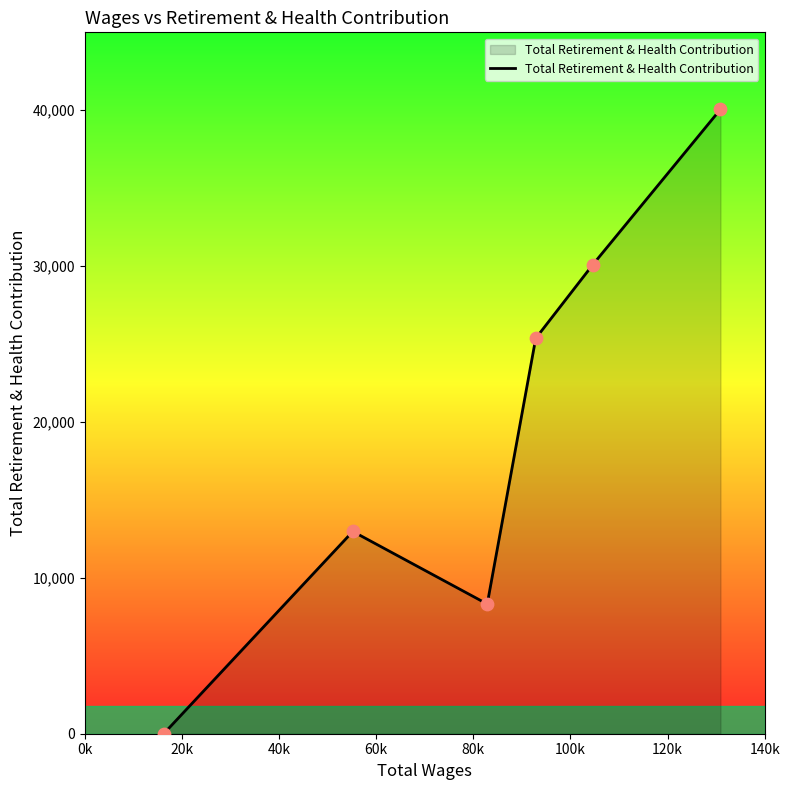

True or false: the data has more than 1 interior local peaks.

False